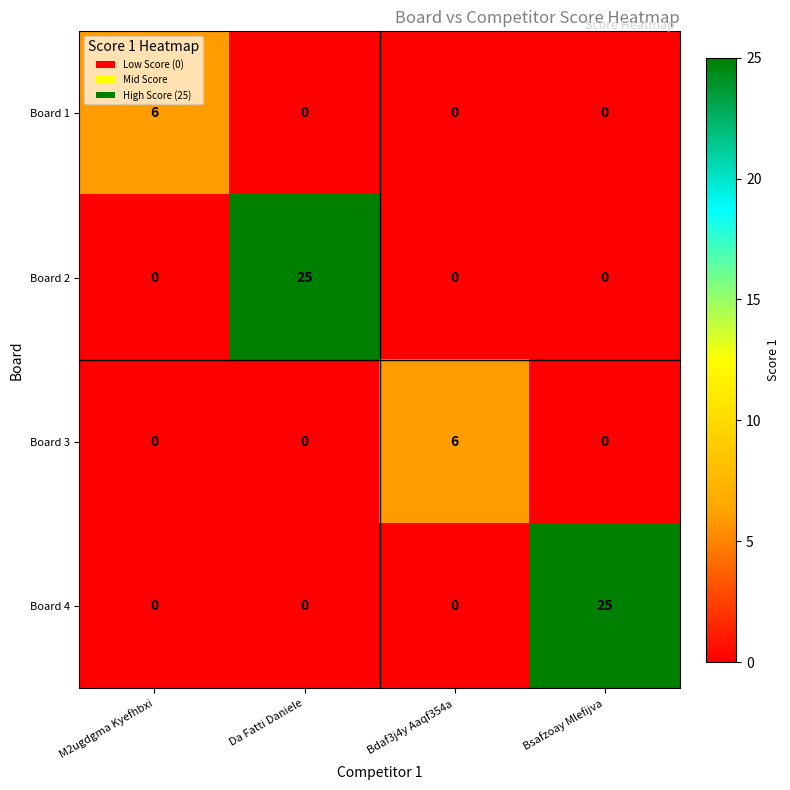

What is the difference between the highest and lowest values at Bdaf3j4y Aaqf354a?

6